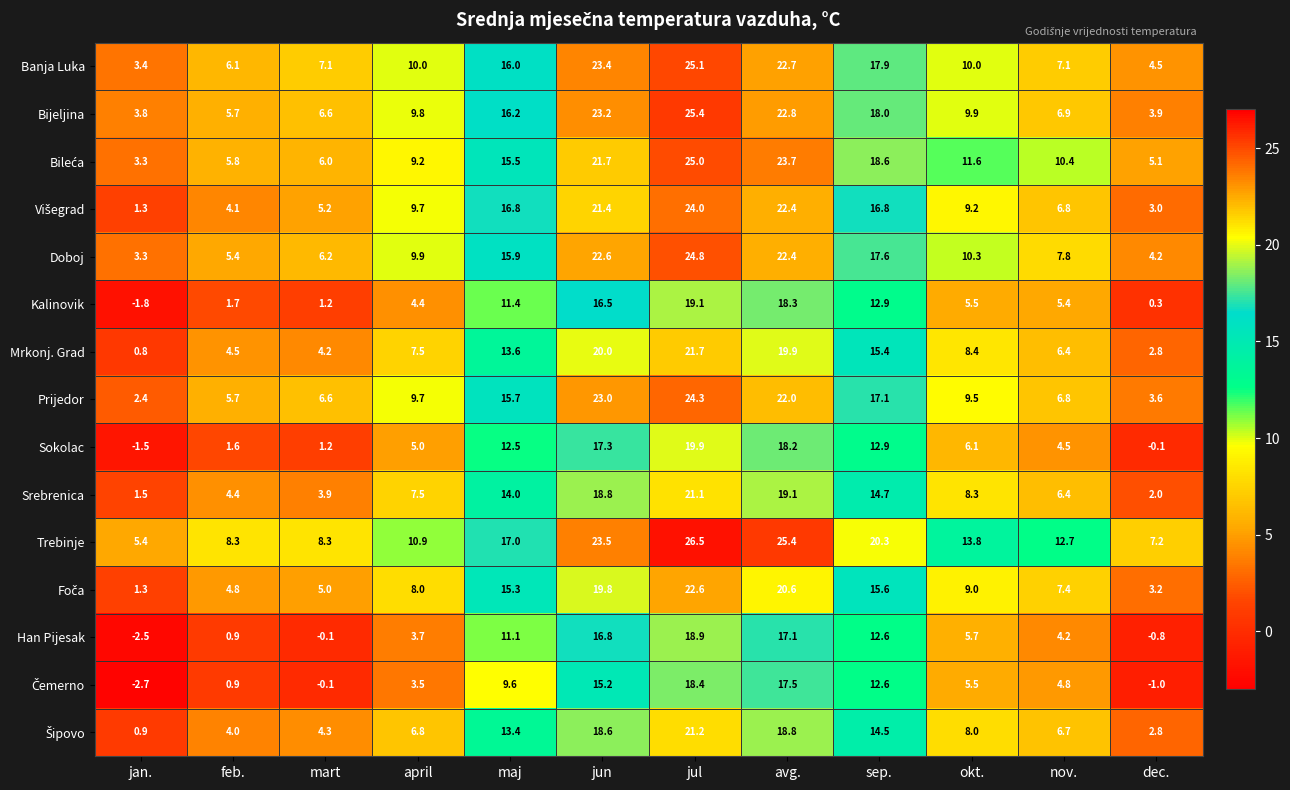

What is the average value of the Sokolac series?

8.1